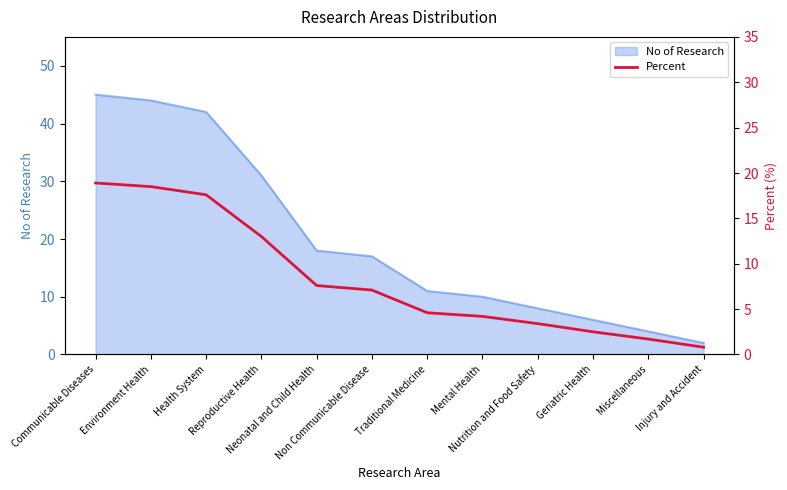

At which category does the chart reach its minimum across all series?

Injury and Accident